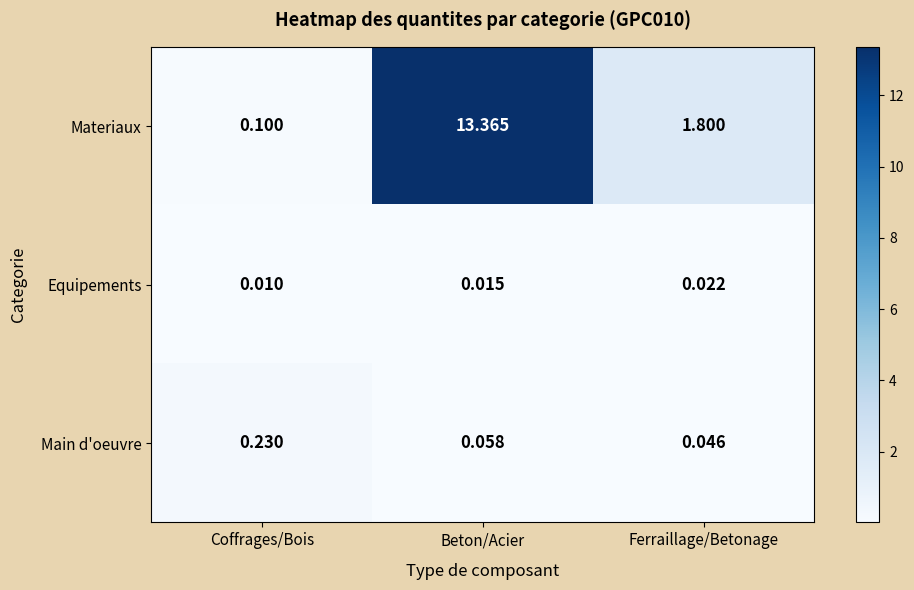

Which category has the highest value across all series?

Beton/Acier